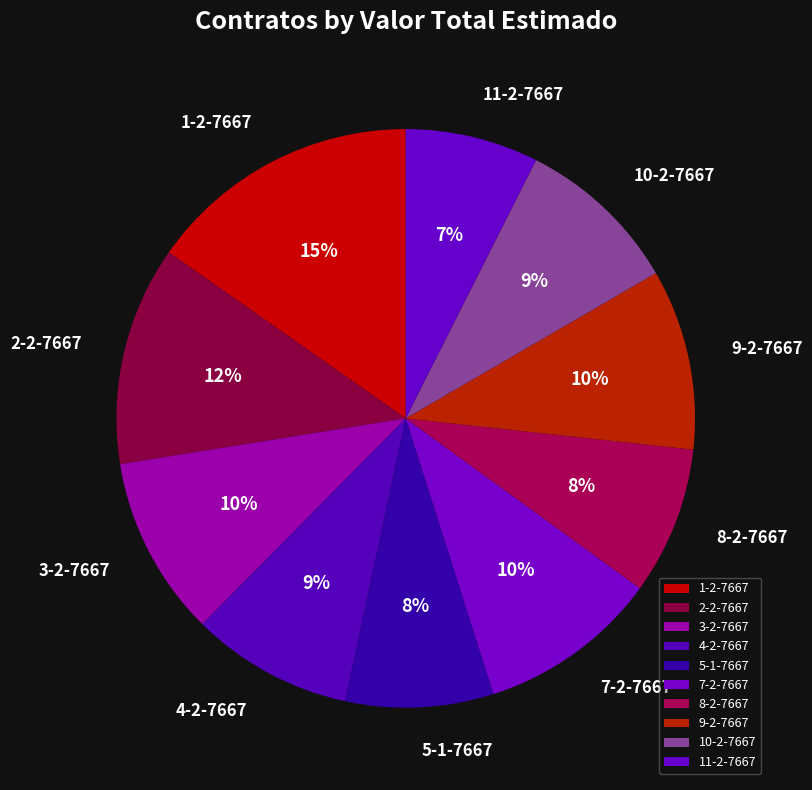

Does 2-2-7667 represent more than half of the total?

No